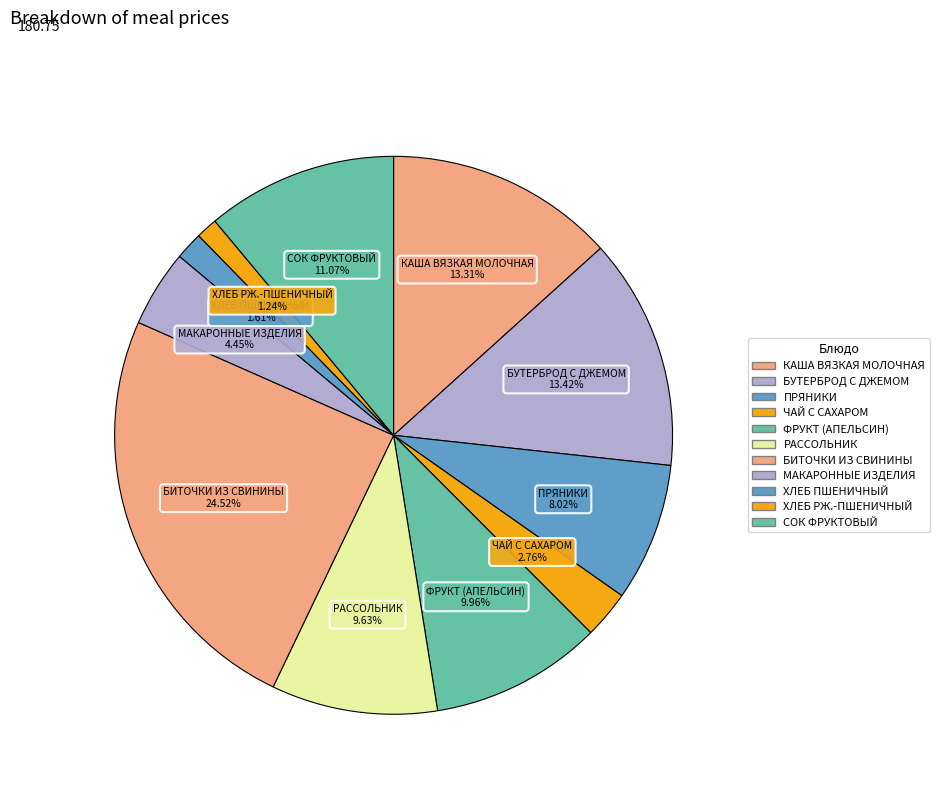

To the nearest percent, what portion does ХЛЕБ РЖ.-ПШЕНИЧНЫЙ represent?

1%